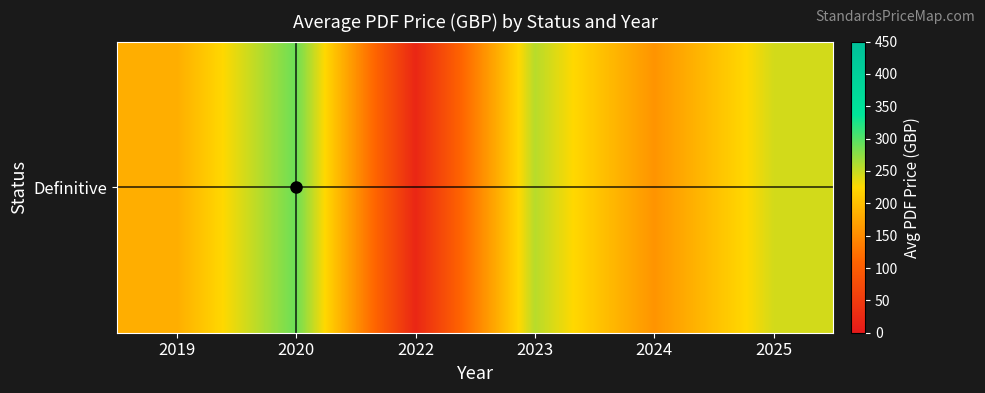

Where does the data first go above 244?

2020